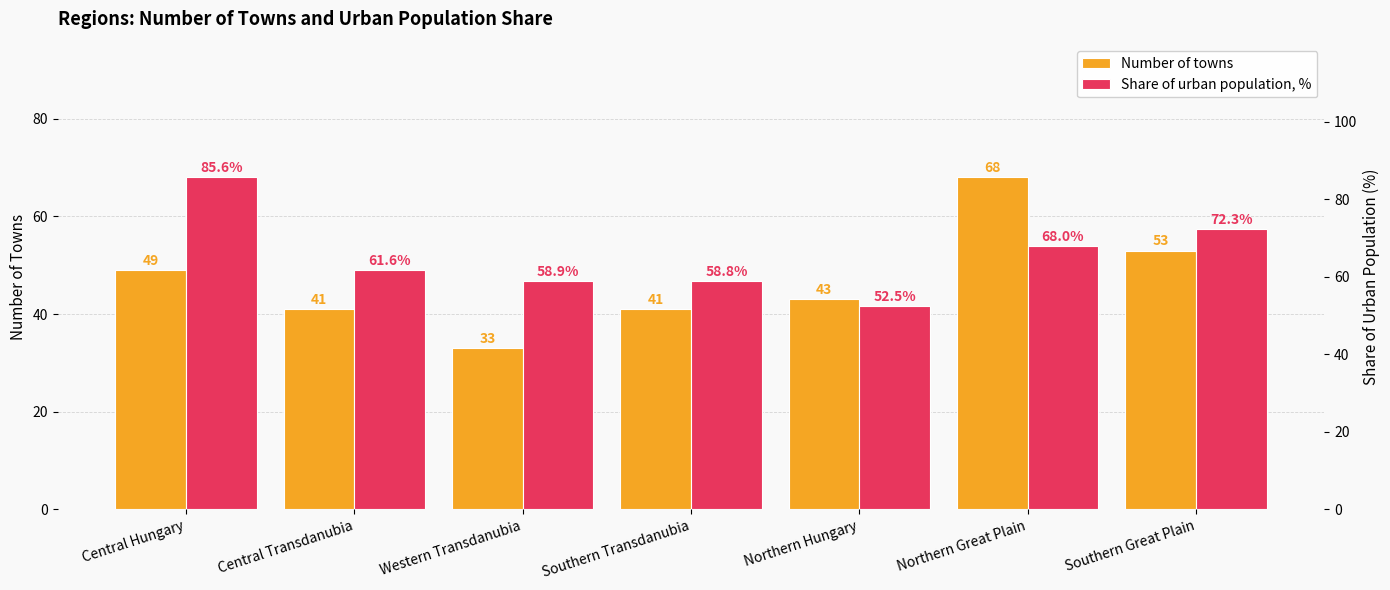

What is the sum of the Share of urban population, % values at Northern Great Plain and Southern Transdanubia?

126.8